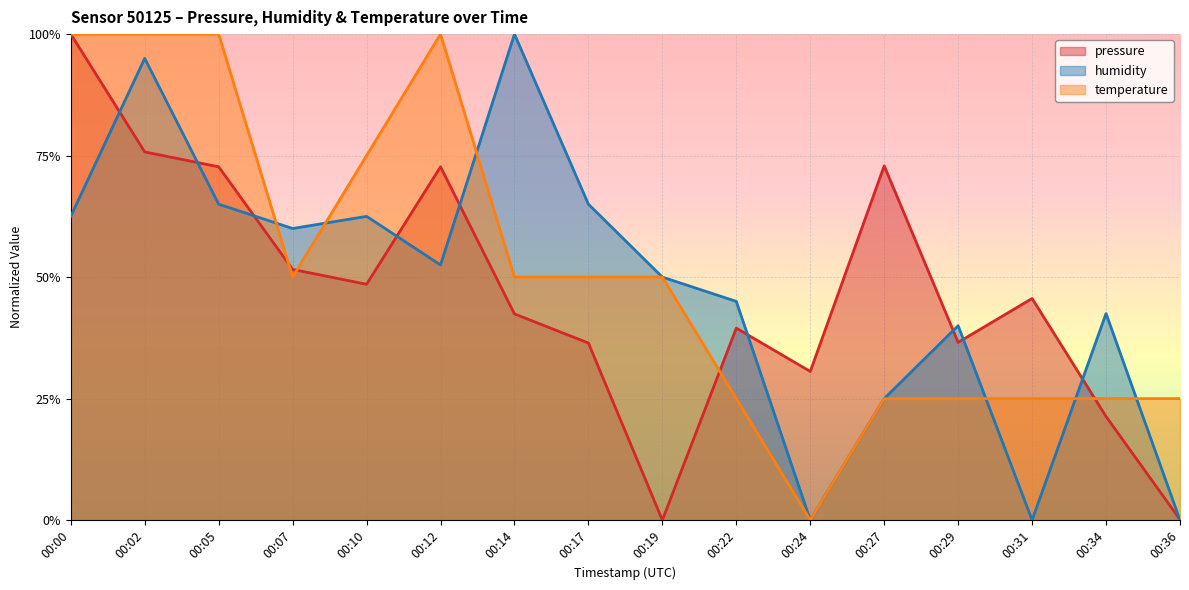

How many temperature values are between 0 and 1?

16